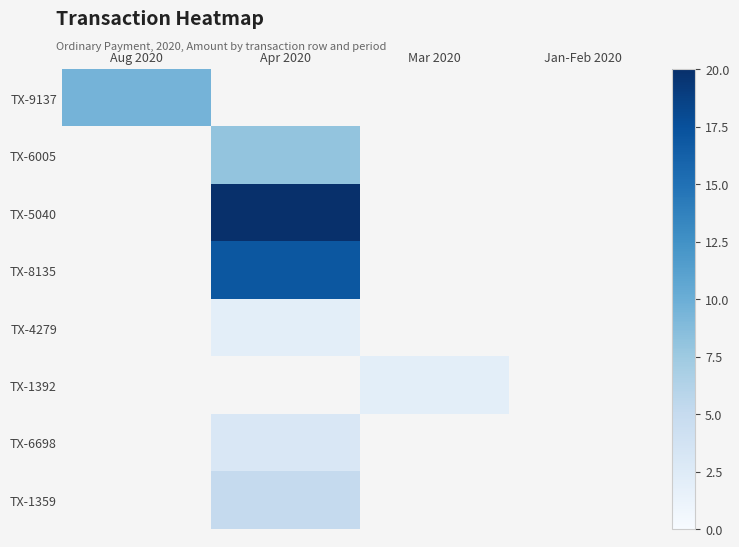

What is the spread (max minus min) of values at Mar 2020?

2.0